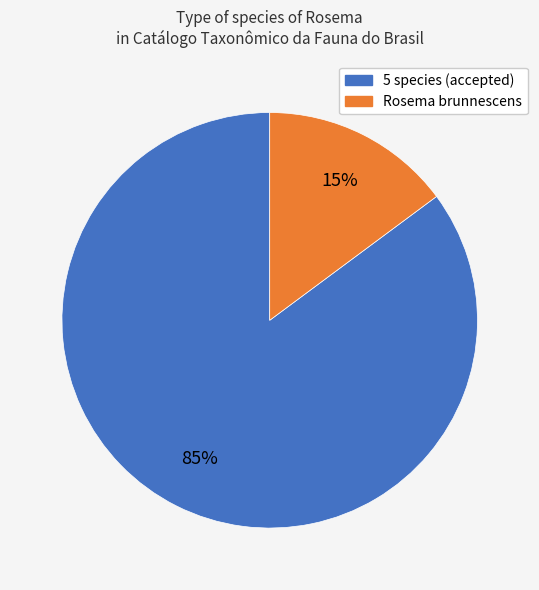

To the nearest percent, what is the combined percentage of 5 species (accepted) and Rosema brunnescens?

100%